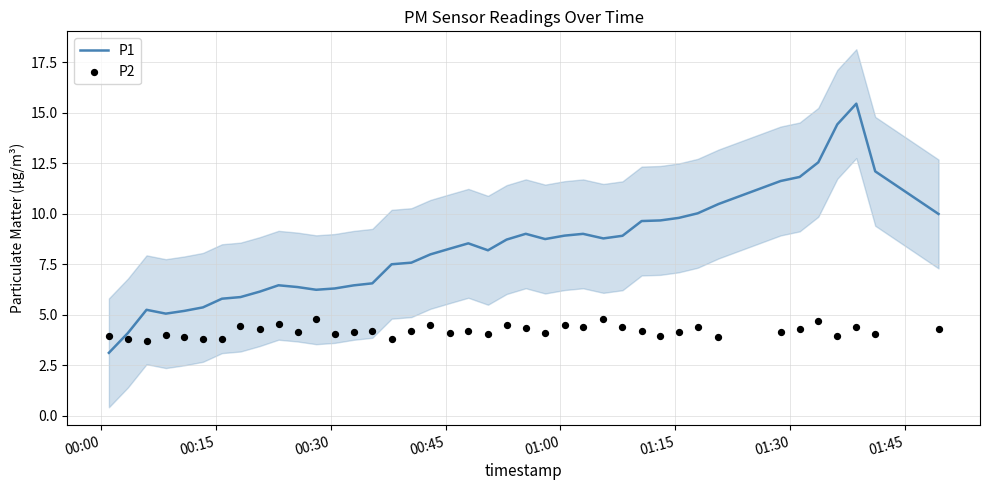

Which series has the largest total across all categories?

P1